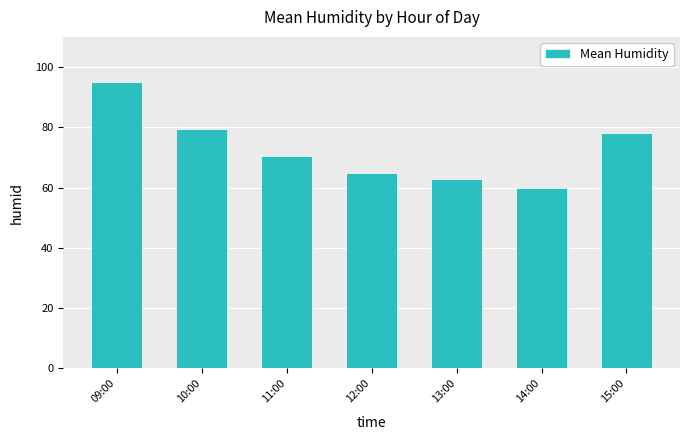

Does the chart contain stacked bars?

No